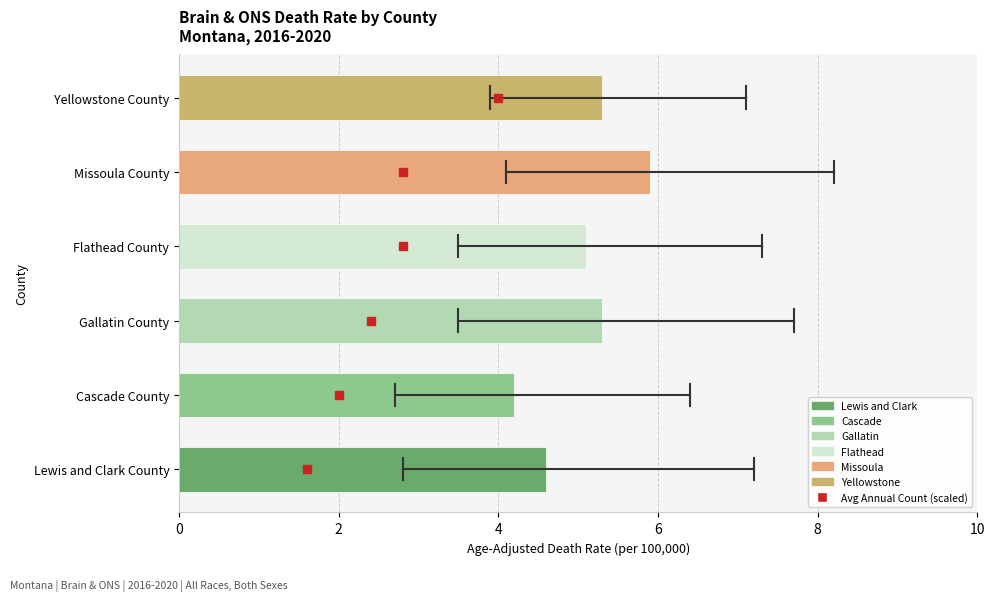

What value does the data have at Gallatin County?

5.3